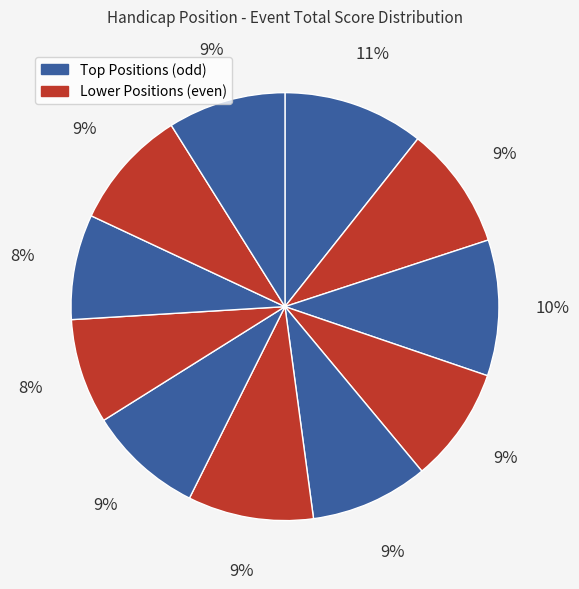

How many slices are in this pie chart?

11